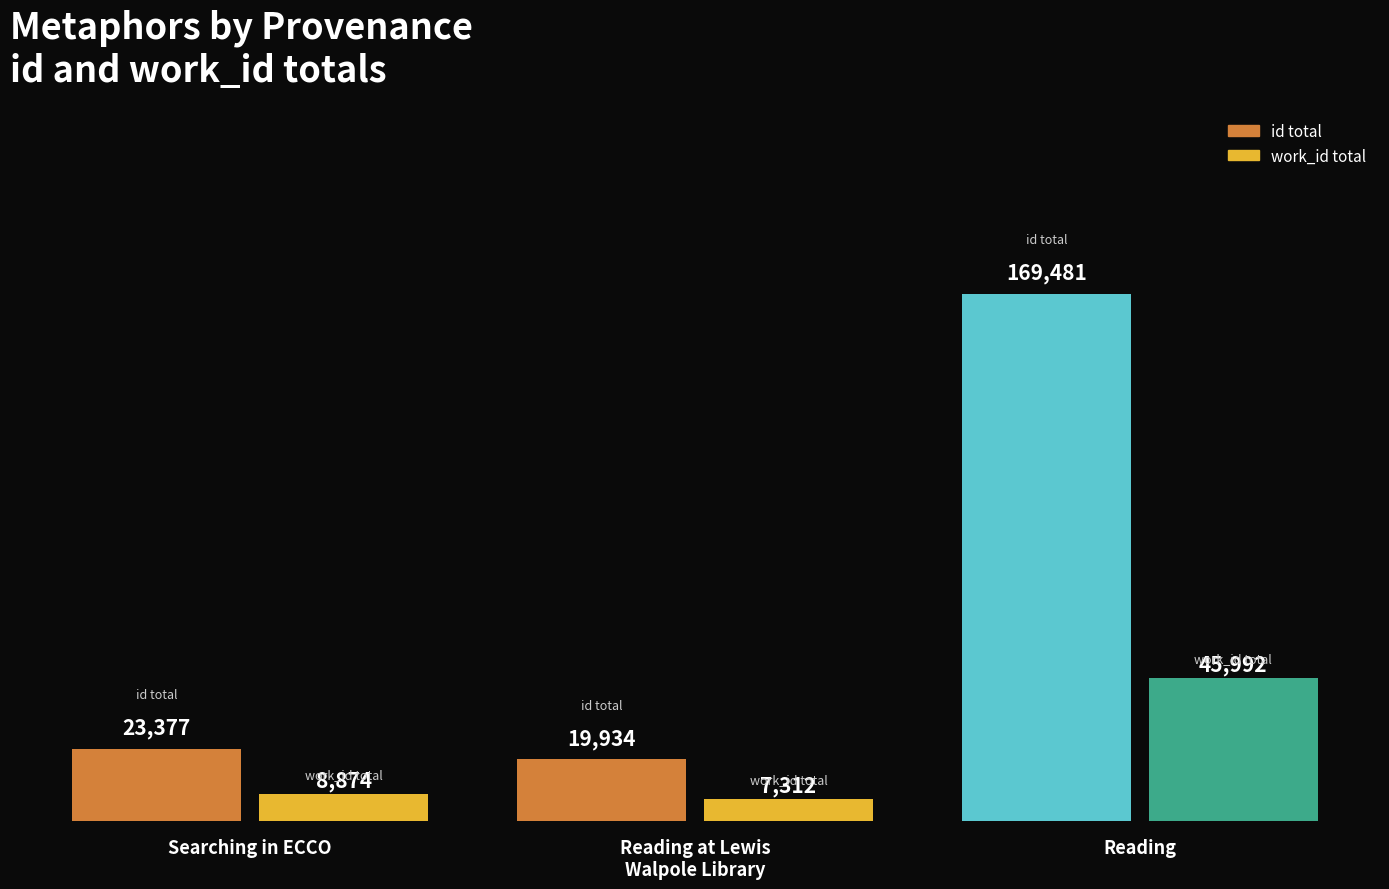

List the labels in order of work_id total value, largest first.

Reading, Searching in ECCO, Reading at Lewis
Walpole Library